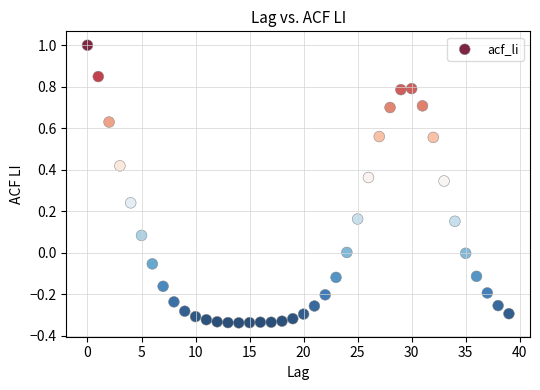

What is the range of Y values (max minus min)?

1.3